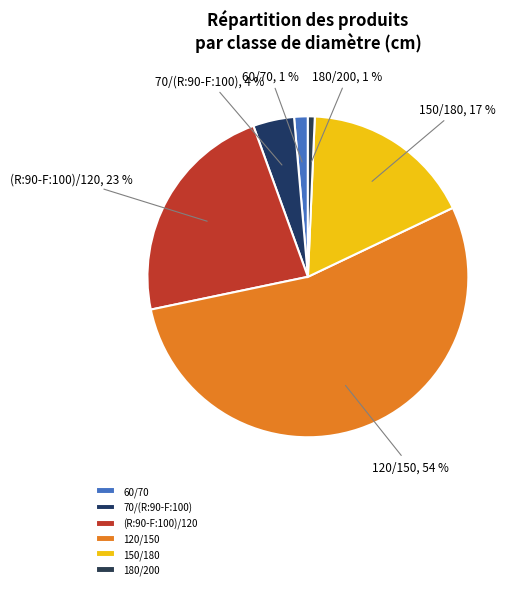

To the nearest percent, what portion does 180/200 represent?

1%